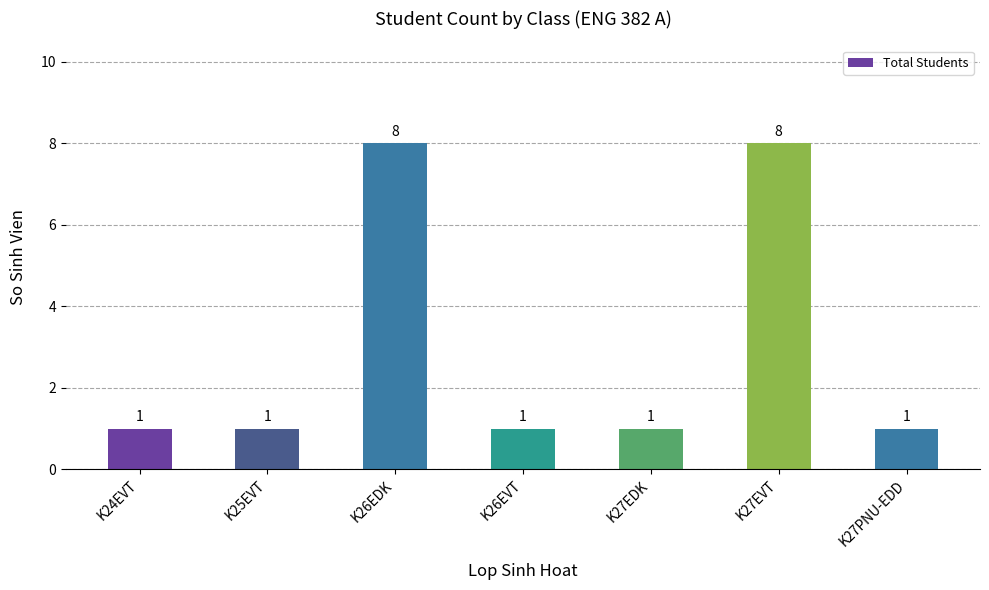

How many distinct data groups are displayed?

1